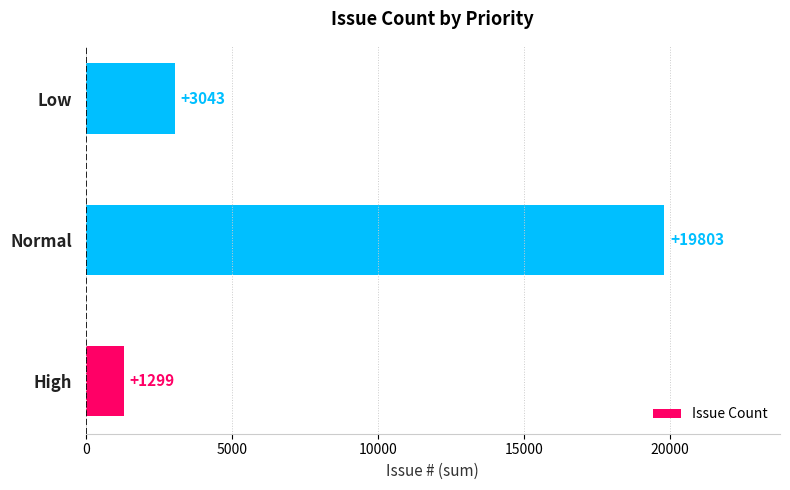

How many data points does each series have?

3